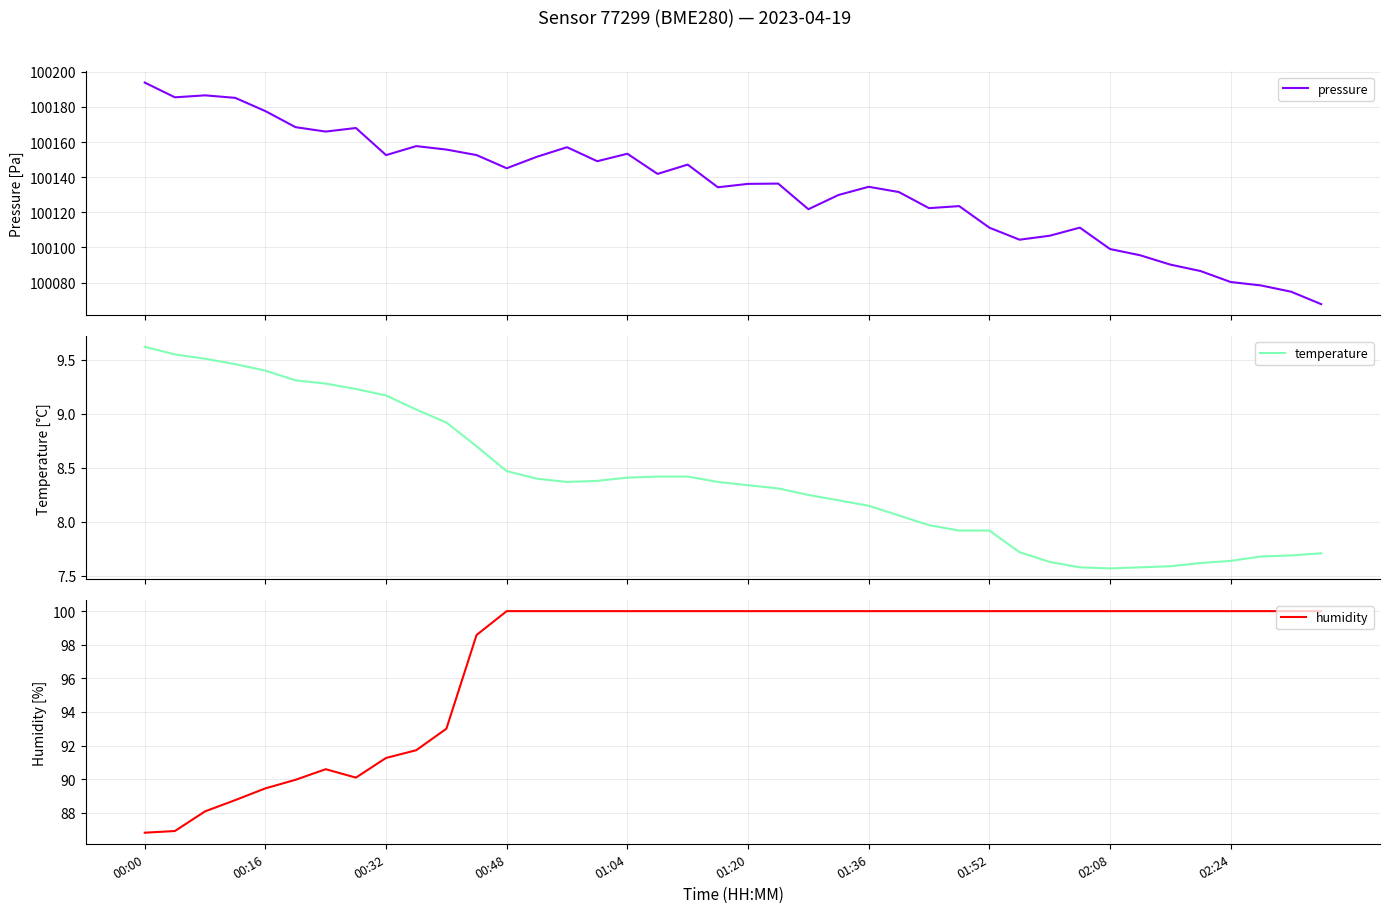

What is the maximum value for pressure?

100193.8